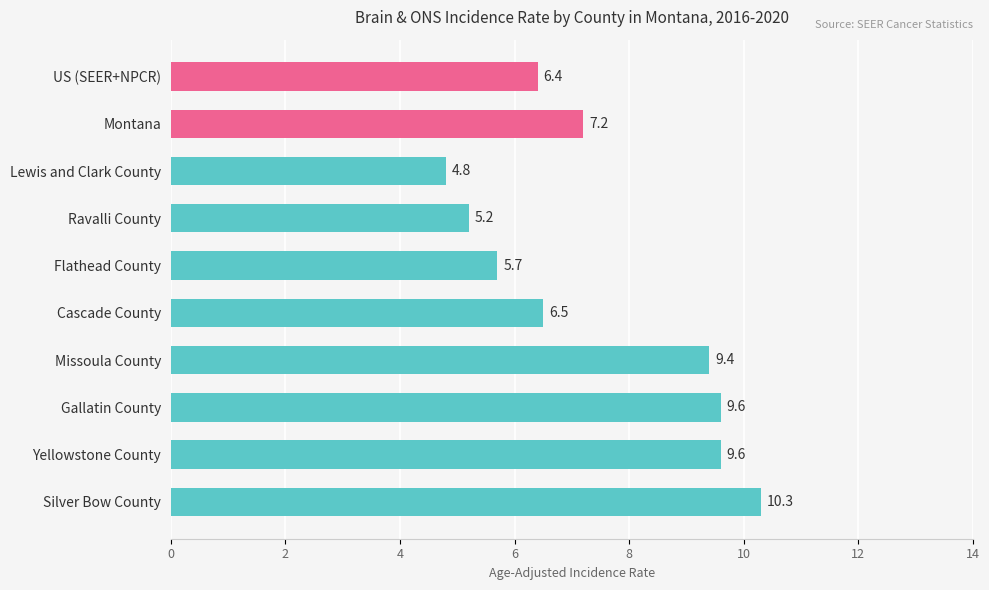

What value does the data have at Montana?

7.2